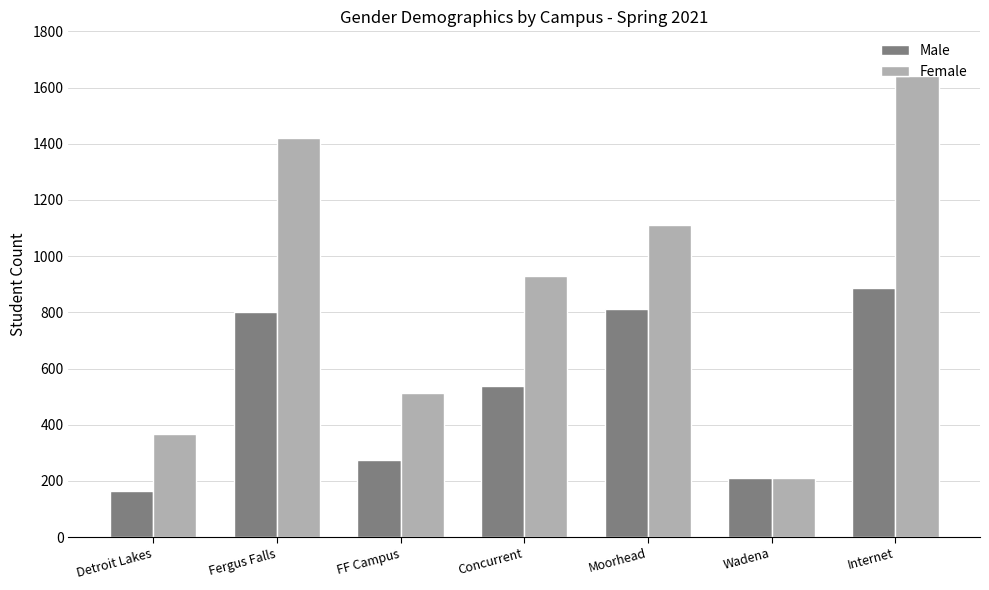

Which series has the largest total across all categories?

Female